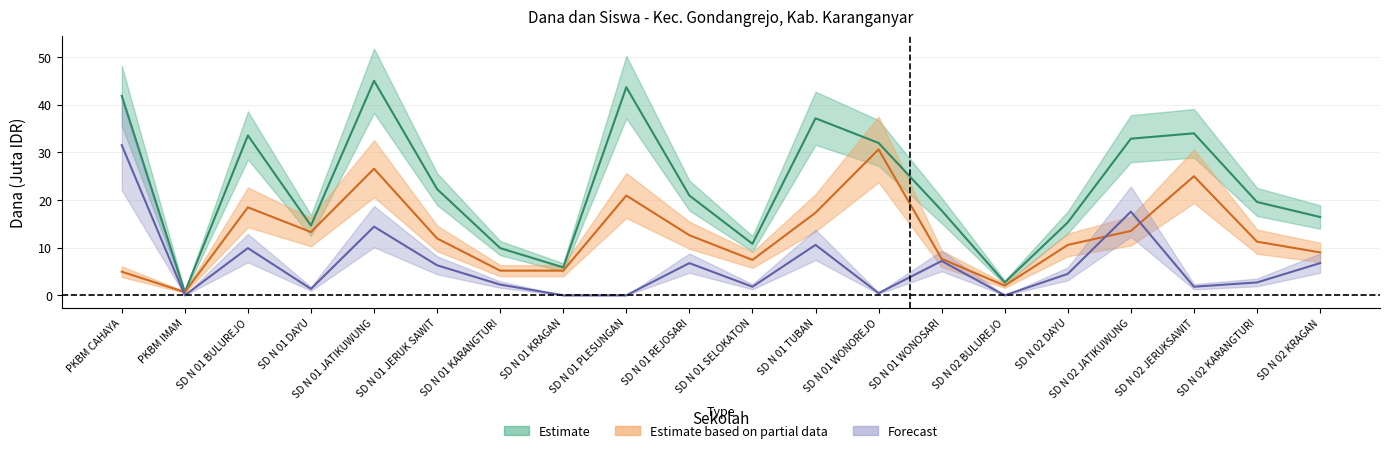

What is the total value across all series at SD N 01 JERUK SAWIT?

40.5